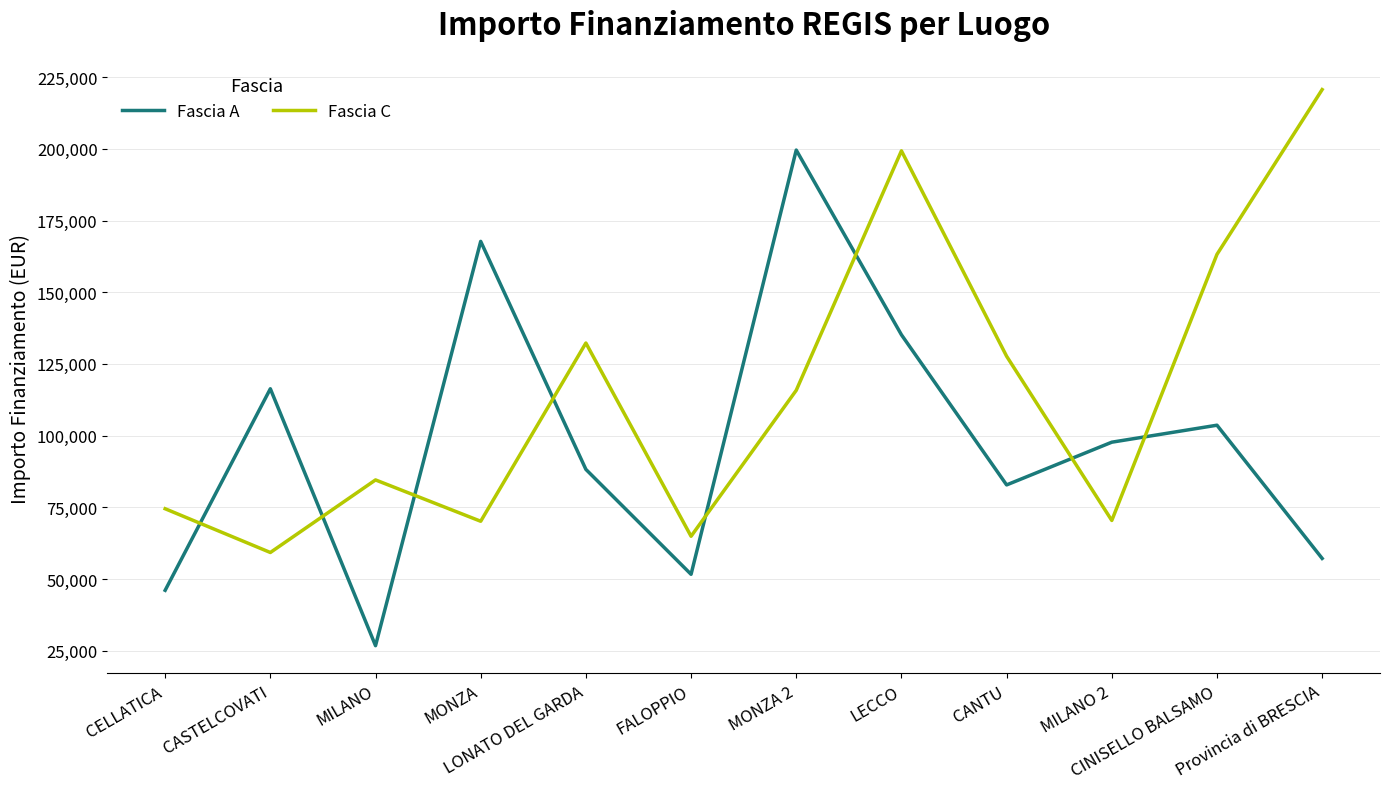

At CELLATICA, list the series in order from smallest to largest.

Fascia A, Fascia C